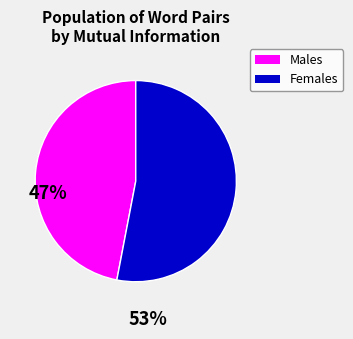

How many slices are in this pie chart?

2